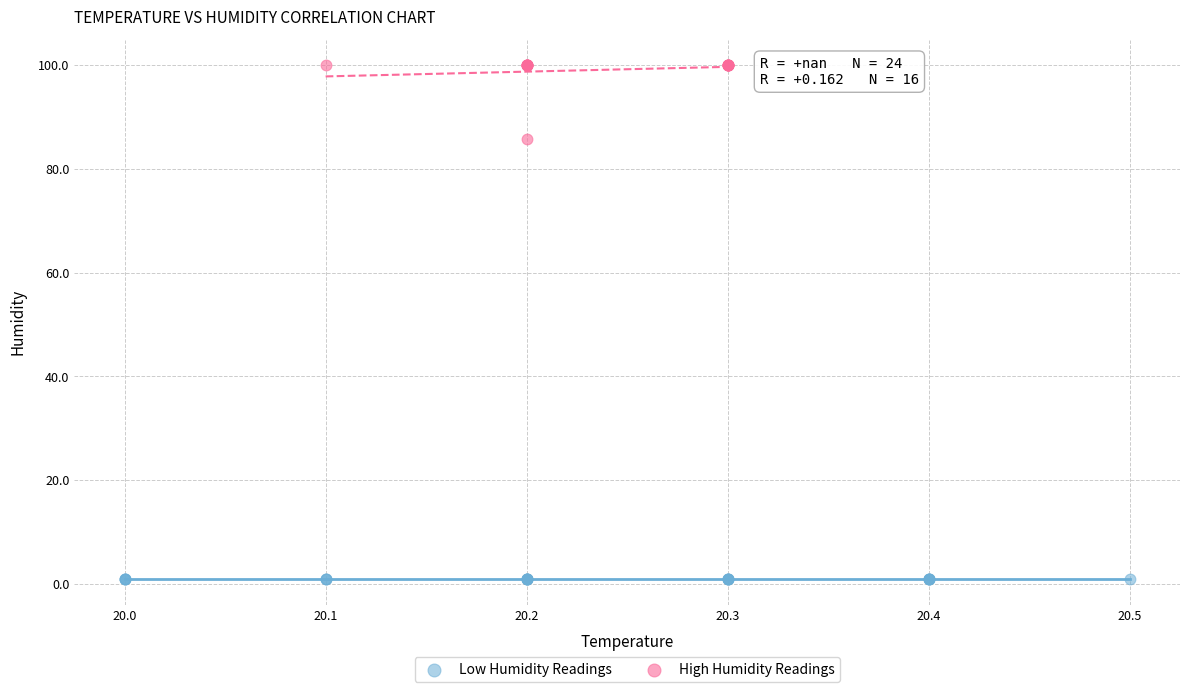

Which series reaches the maximum Y coordinate?

High Humidity Readings